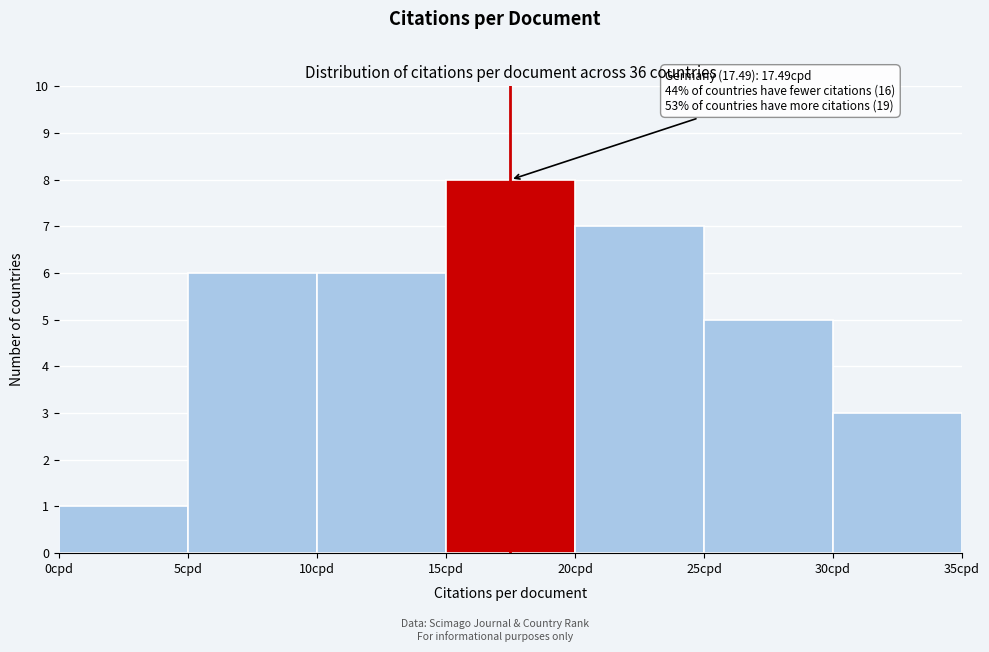

Which range on the x-axis has the tallest bar?

15 to 20